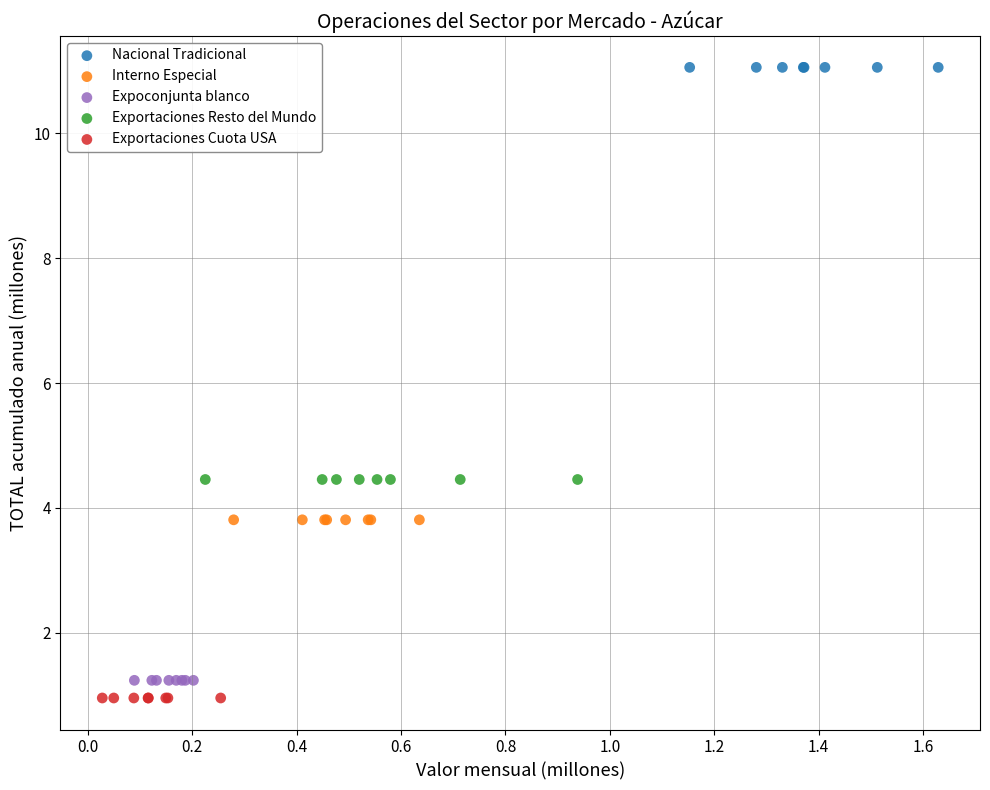

Which series contains the highest Y value?

Nacional Tradicional